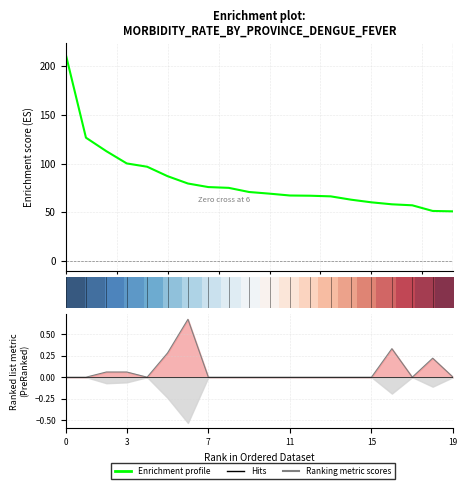

Which series has the largest total across all categories?

Enrichment profile